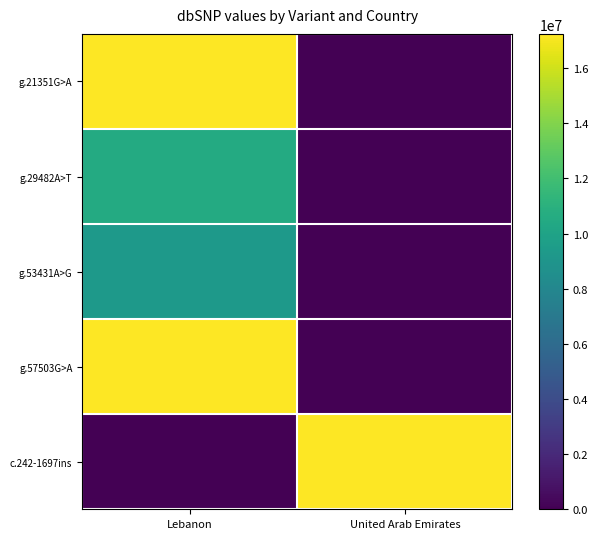

What is the total value across all series at Lebanon?

54261756